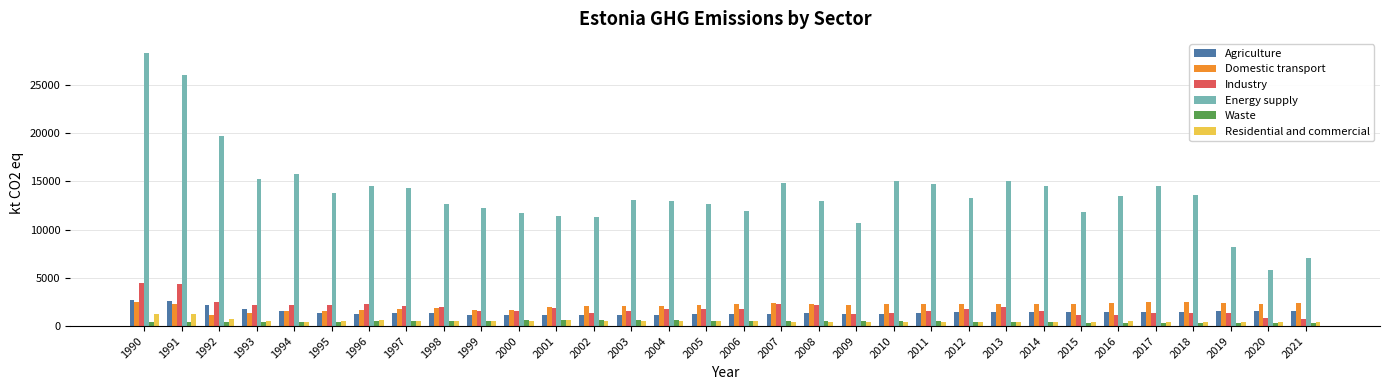

What is the difference between the maximum and minimum values in the Agriculture series?

1621.6